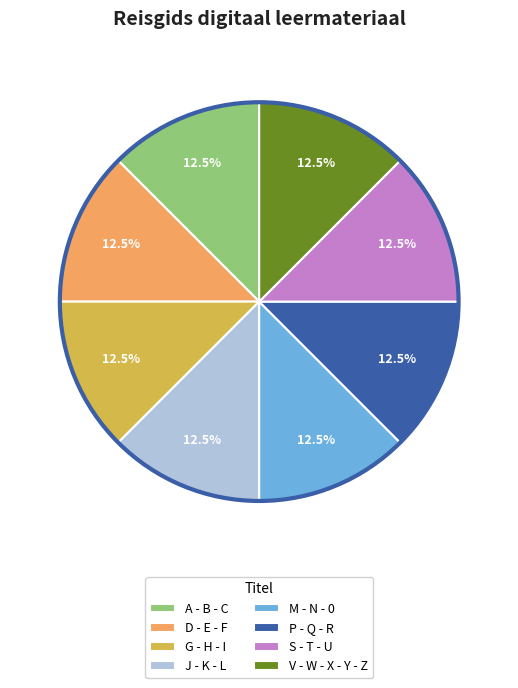

Does any single category account for the majority?

No